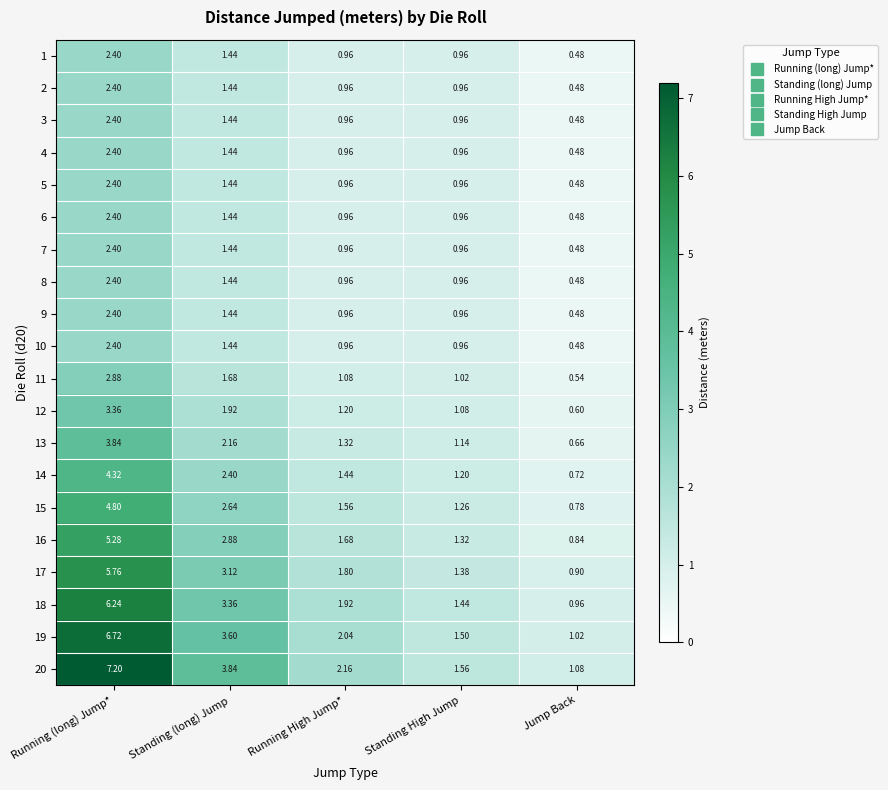

List the labels in order of 12 value, largest first.

Running (long) Jump*, Standing (long) Jump, Running High Jump*, Standing High Jump, Jump Back